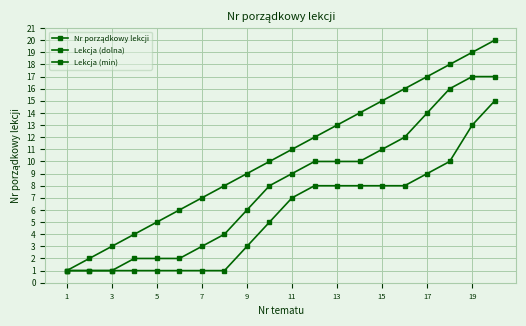

True or false: Lekcja (dolna) has more than 2 interior local peaks.

False